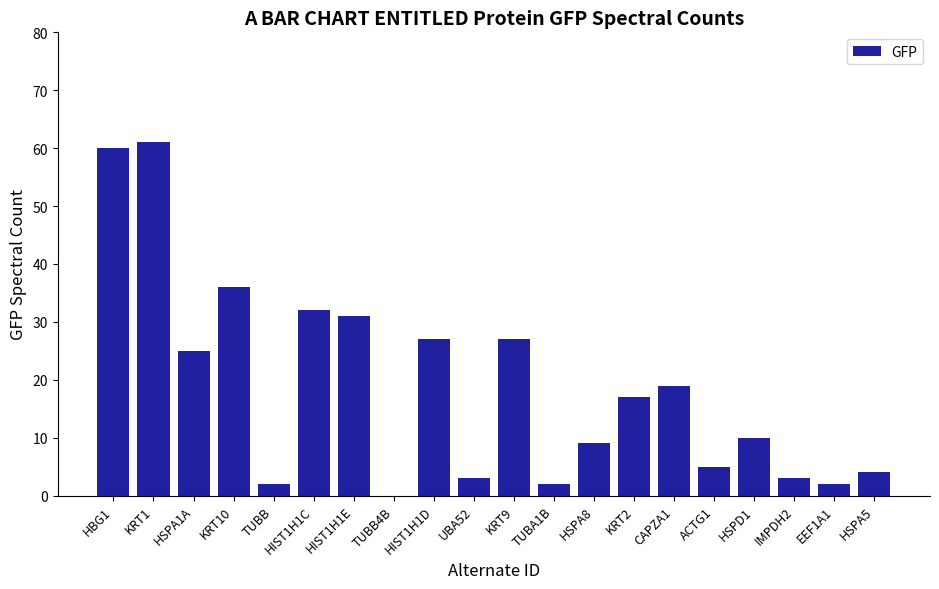

What is the change in value from TUBB4B to HIST1H1D?

+27